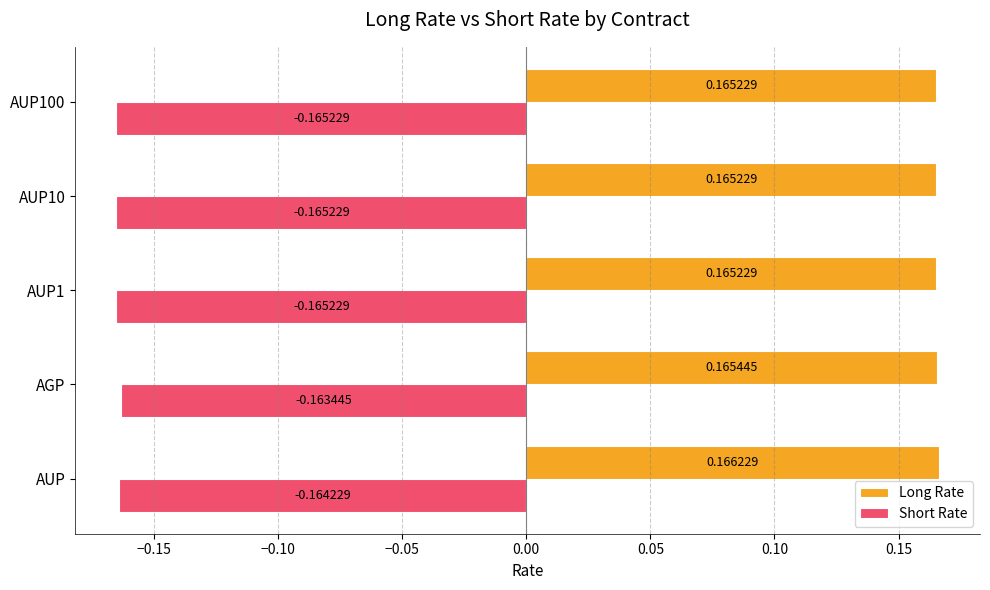

Which series has the widest spread of values?

Short Rate